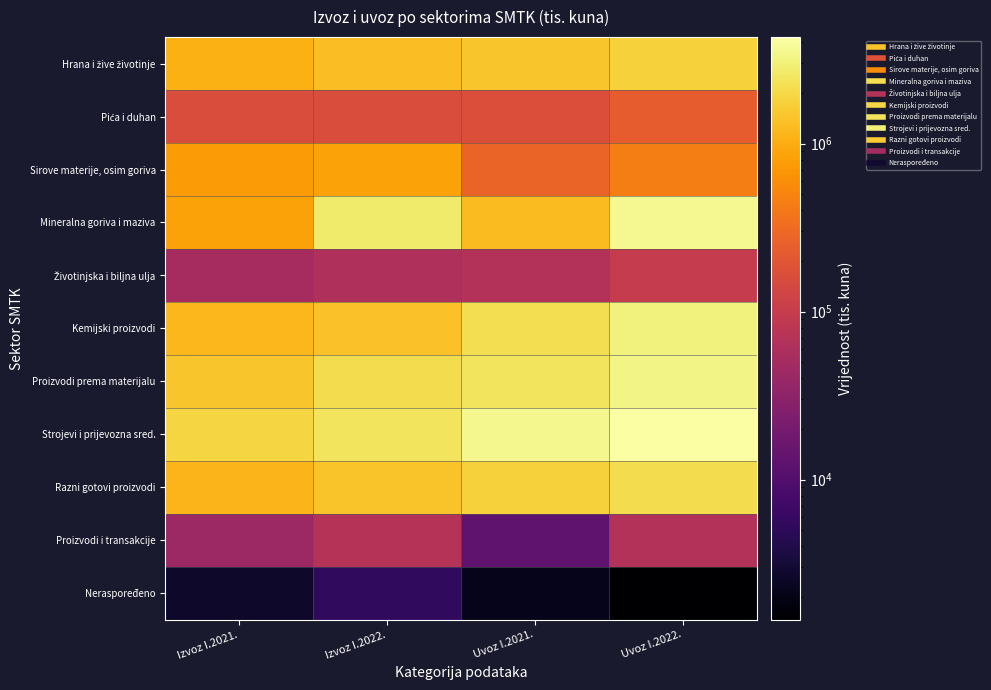

At which category does the chart reach its minimum across all series?

Uvoz I.2022.